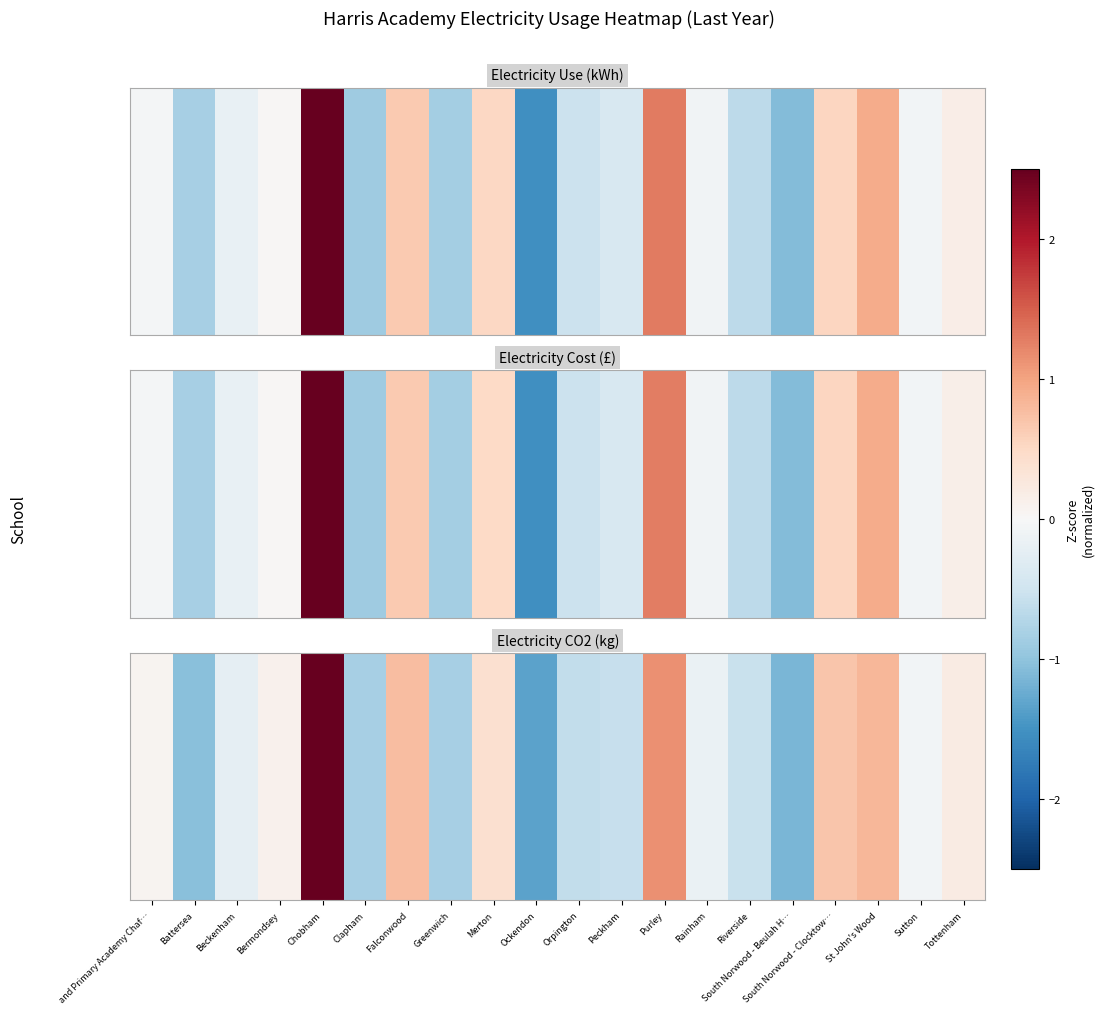

Is it true that the value at Beckenham is -0.1?

False